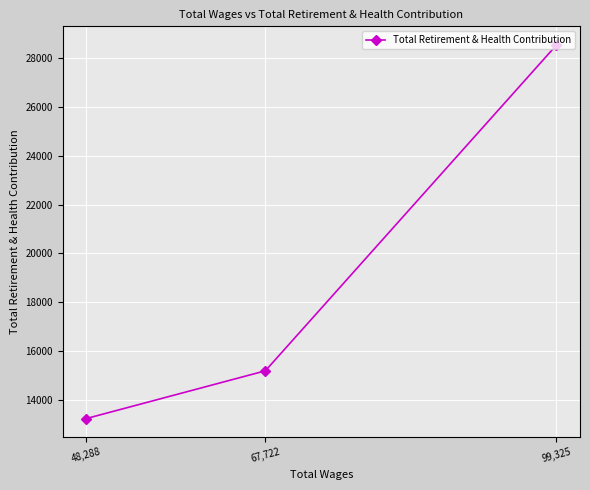

What is the smallest value displayed?

13227